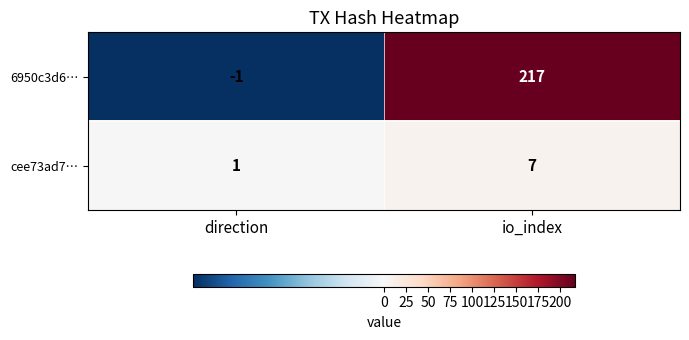

True or false: 6950c3d6… has a value of 217 at io_index.

True